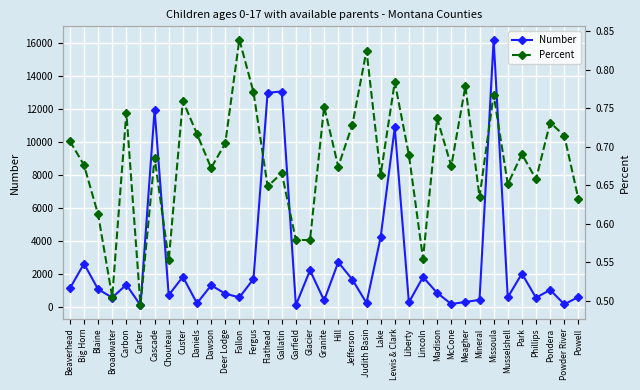

At how many categories does at least one series exceed 14331?

1